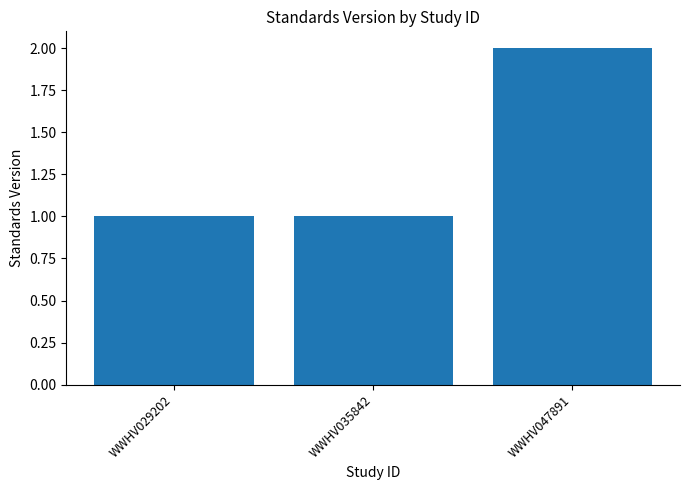

Approximately how many times larger is the value at WWHV035842 compared to WWHV029202?

1.0